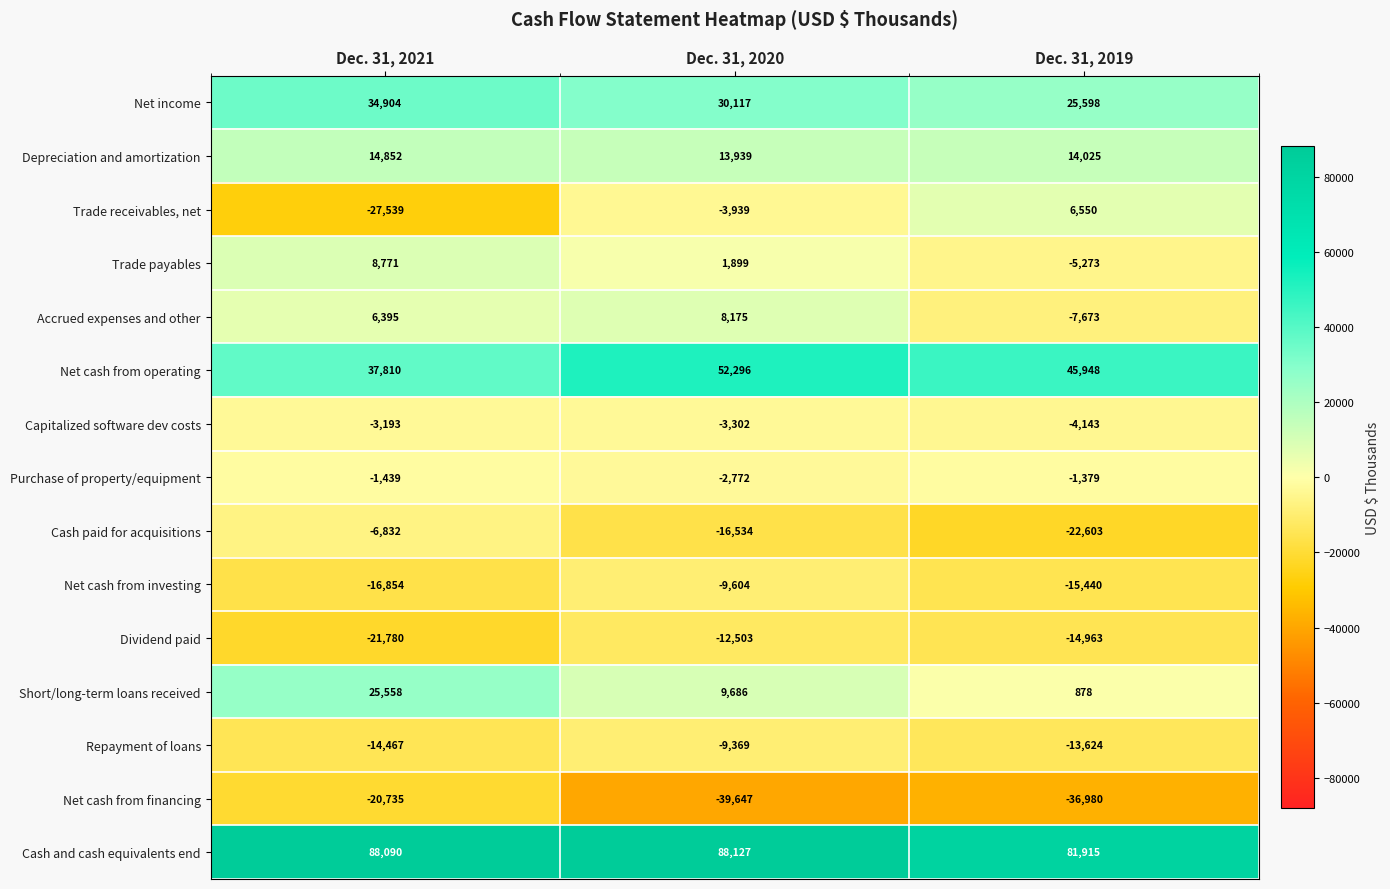

What is the difference between the maximum and minimum values in the Net cash from investing series?

7250